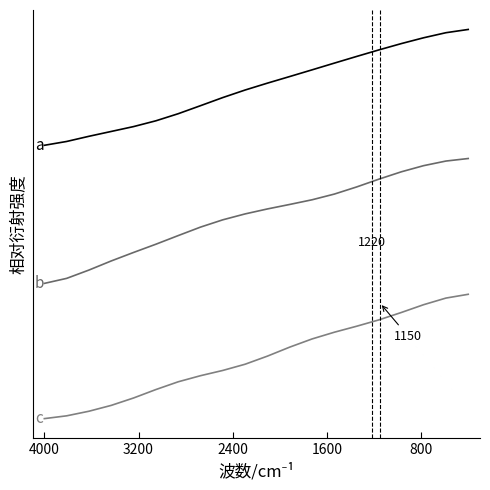

True or false: c and b intersect in this chart.

False